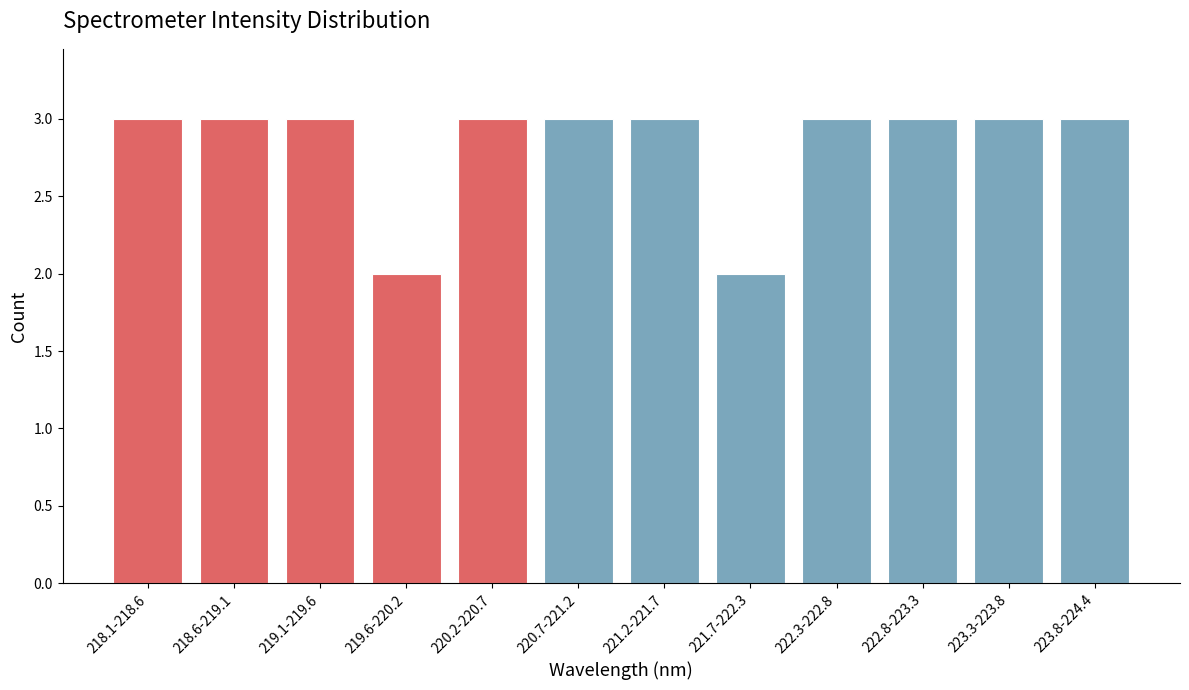

Reading right to left, extract all data points from this chart.

223.8-224.4=3	223.3-223.8=3	222.8-223.3=3	222.3-222.8=3	221.7-222.3=2	221.2-221.7=3	220.7-221.2=3	220.2-220.7=3	219.6-220.2=2	219.1-219.6=3	218.6-219.1=3	218.1-218.6=3